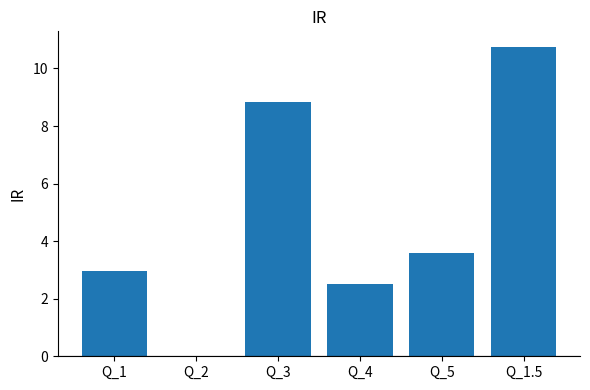

What is the ratio of the value at Q_4 to the value at Q_1.5?

0.2